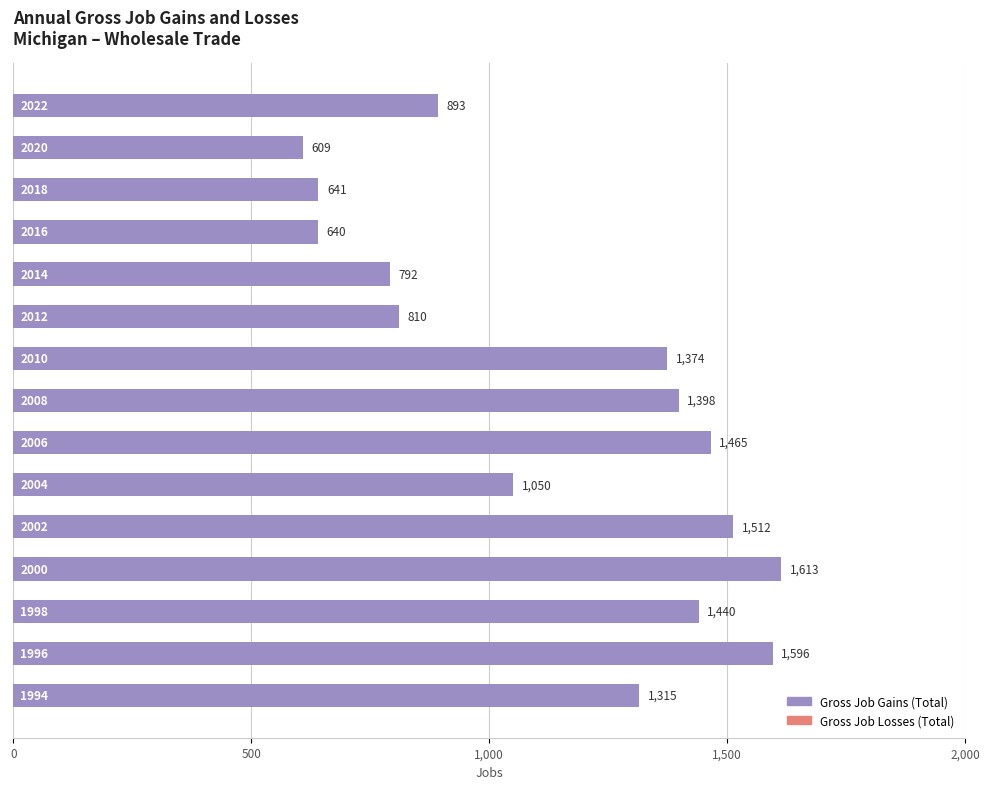

Does the chart contain stacked bars?

No